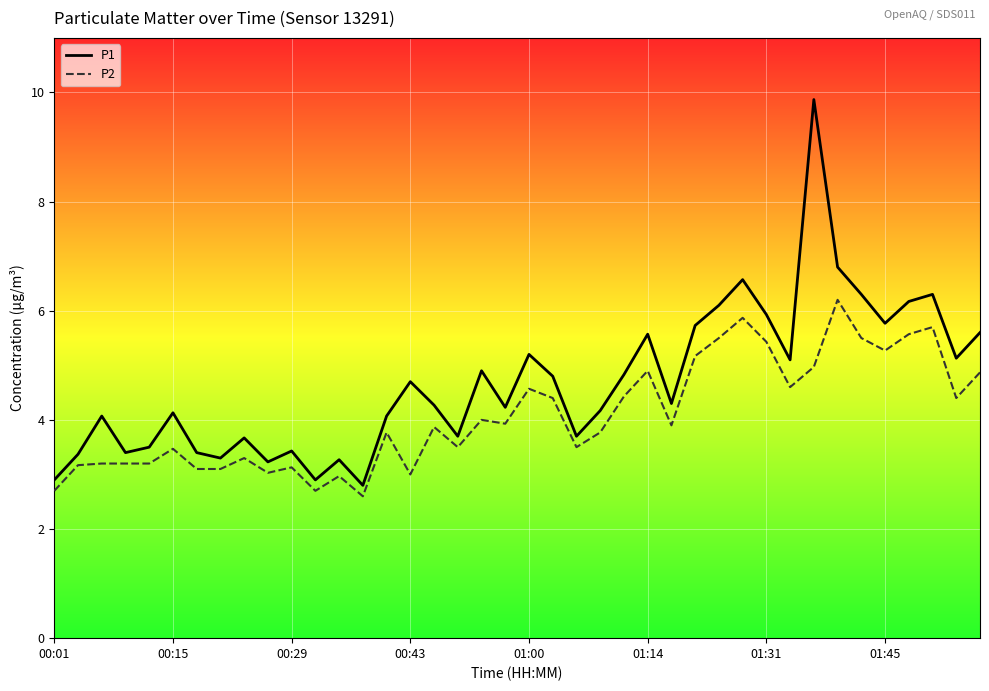

Which series has the widest spread of values?

P1